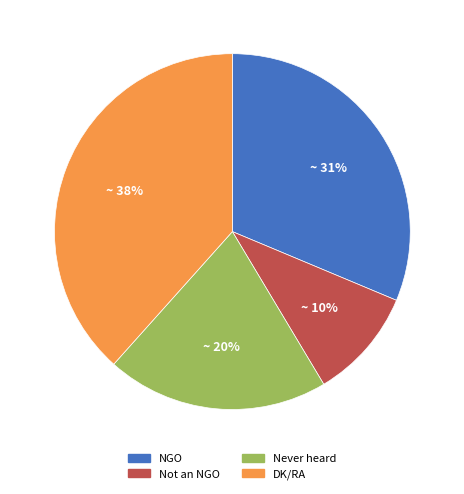

Which has a higher value, Never heard or NGO?

NGO